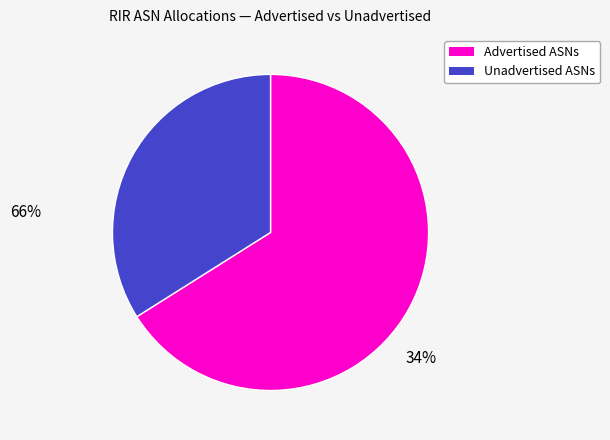

Does any single category account for the majority?

Yes